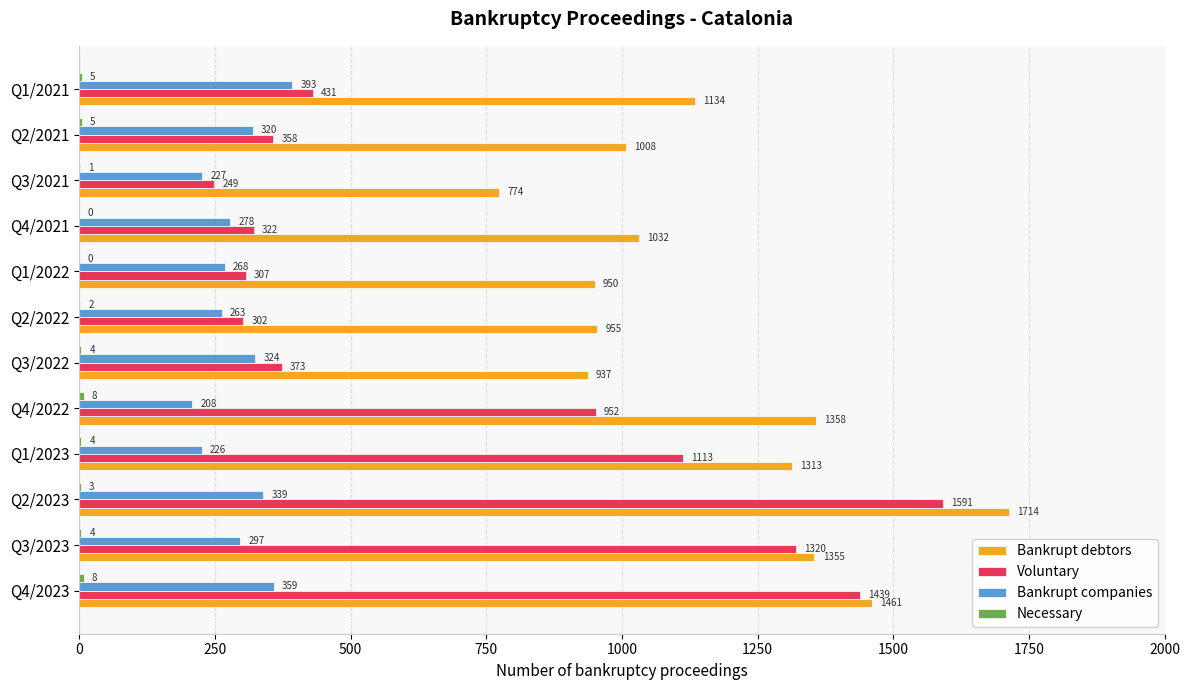

What is the total value across all series at Q3/2021?

1251